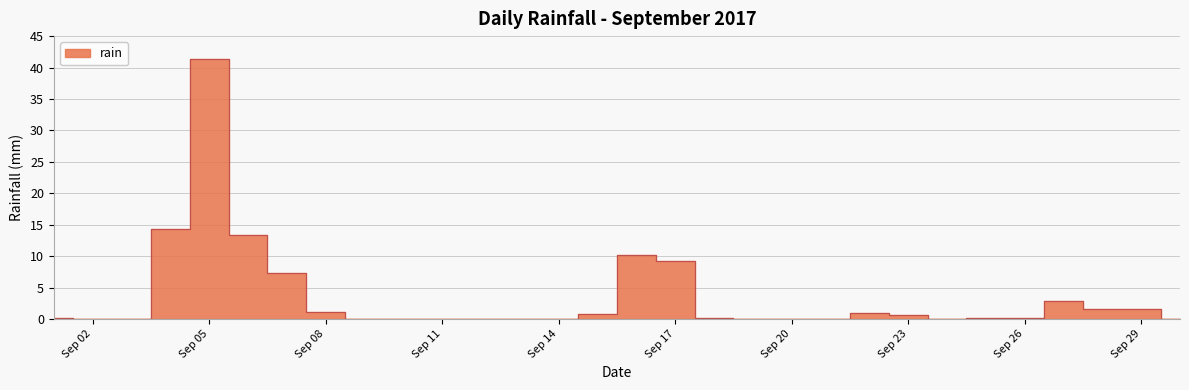

What is the greatest value displayed?

41.4